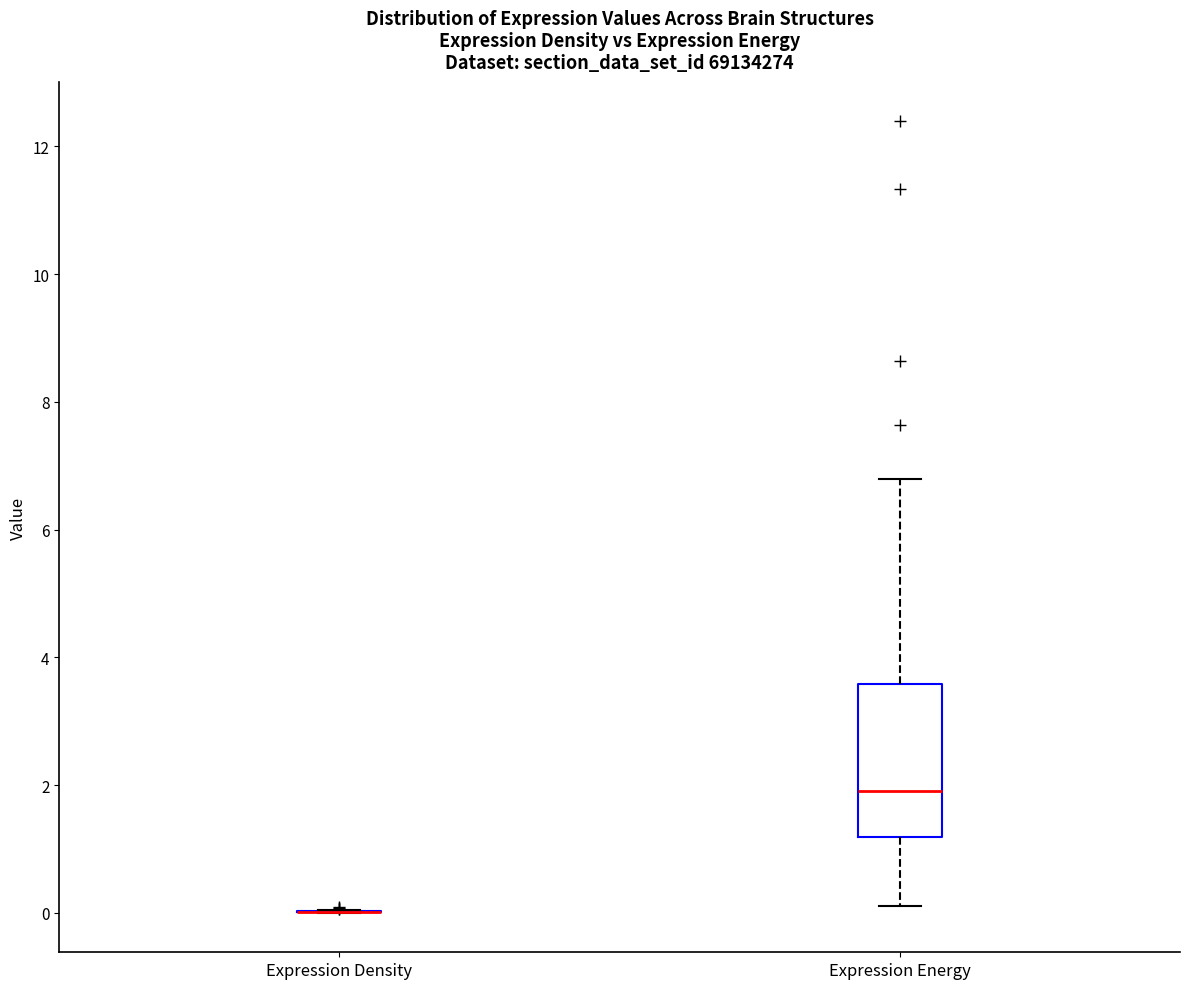

Reading left to right, read every box against the y-axis: the position of its median line, the range the box covers, and the ends of its whiskers. The values are not printed on the chart, so give them approximately, as read against the axis.

Expression Density: box collapsed to a line at 0.0, whiskers 0.0 to 0.0
Expression Energy: median 2.0, box 1.2 to 3.6, whiskers 0.2 to 6.8